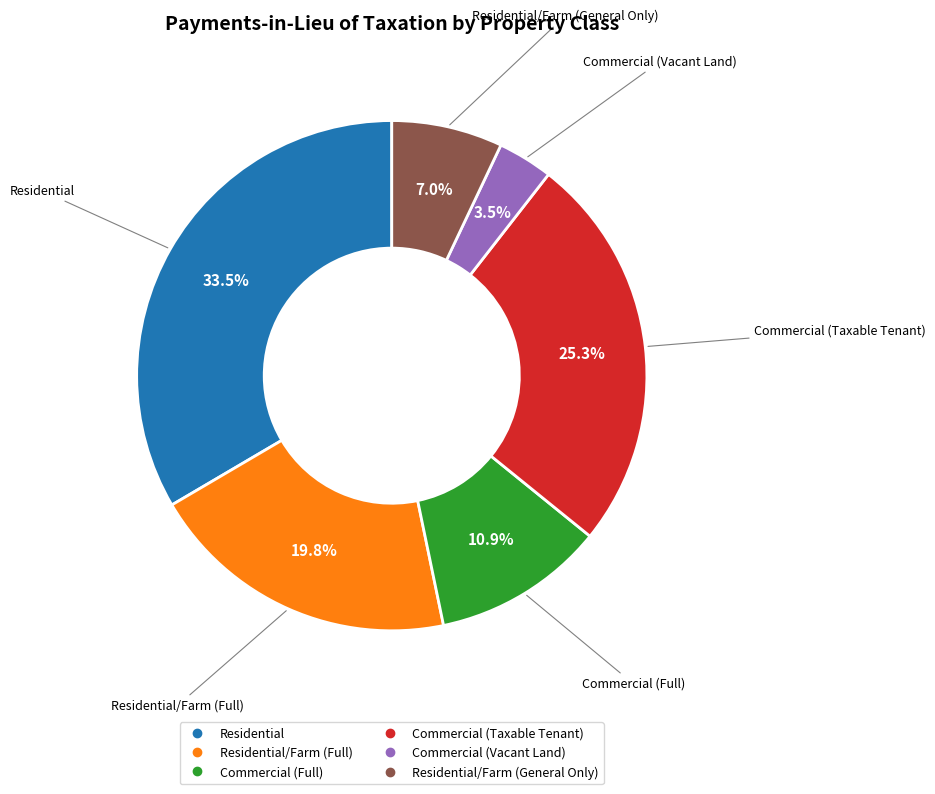

Is there any slice that represents more than half of the pie?

No